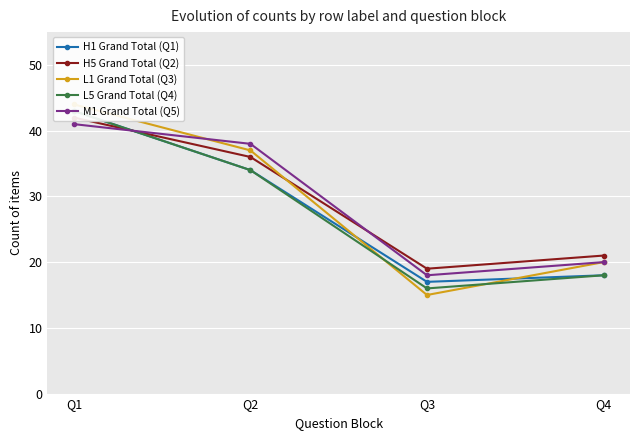

Reading left to right, transcribe all the data shown in this chart.

H1 Grand Total (Q1): 43	34	17	18
H5 Grand Total (Q2): 42	36	19	21
L1 Grand Total (Q3): 44	37	15	20
L5 Grand Total (Q4): 43	34	16	18
M1 Grand Total (Q5): 41	38	18	20